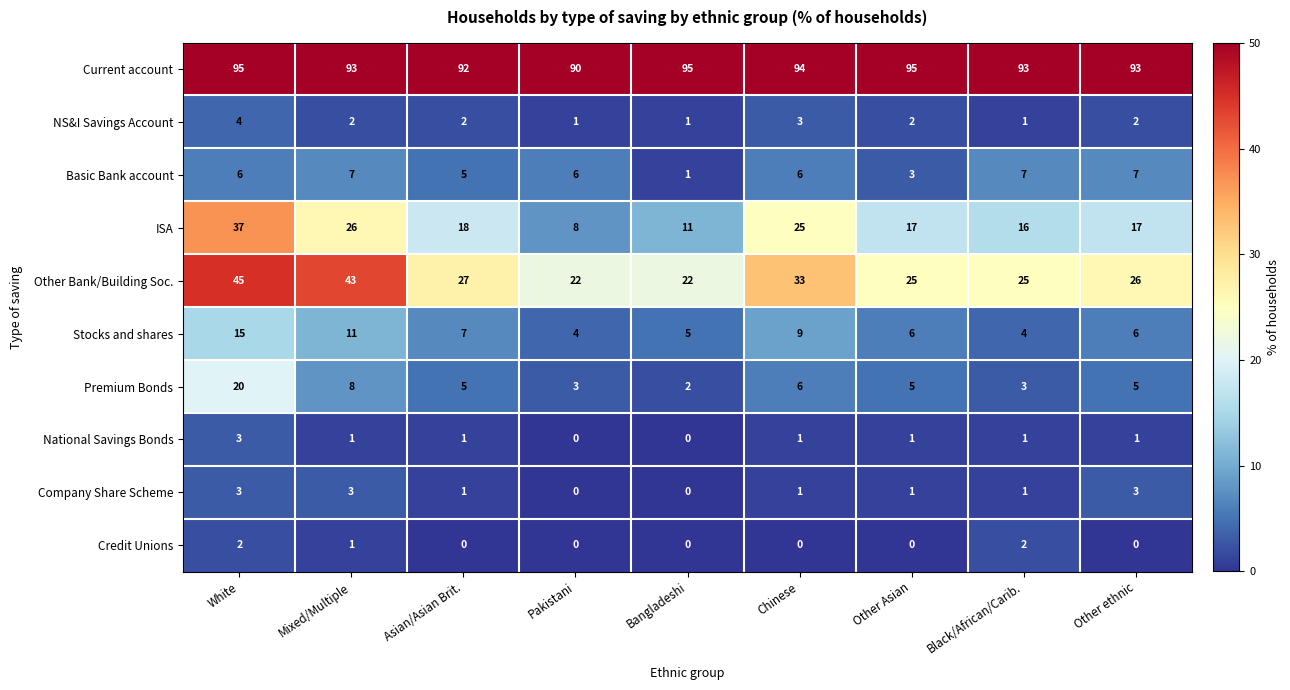

Count the number of data series in this chart.

10